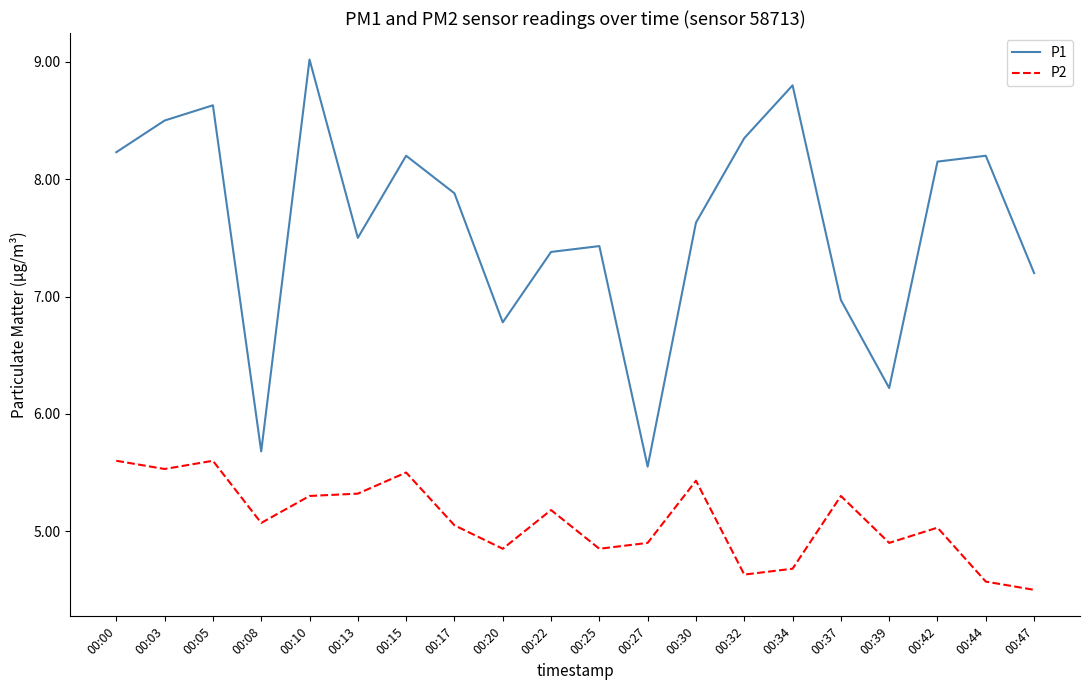

Does the chart display data point markers on the line(s)?

No